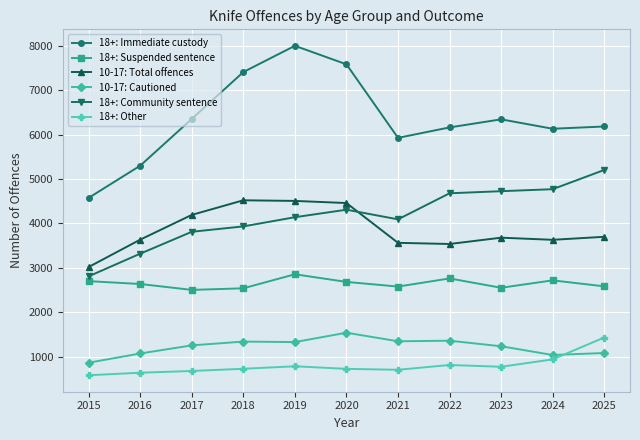

True or false: 10-17: Cautioned and 18+: Immediate custody intersect in this chart.

False